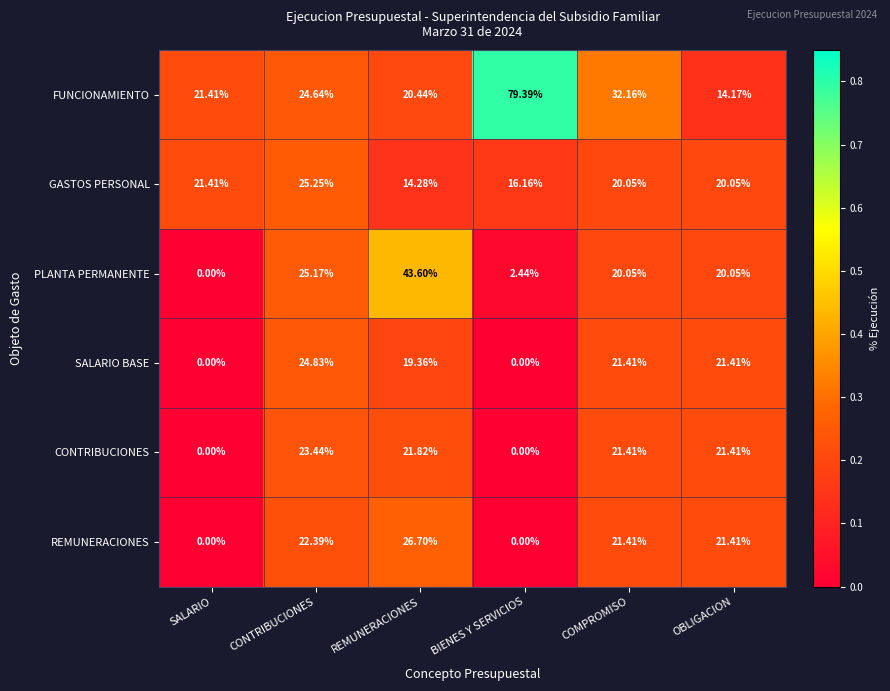

At which category is the sum across all series the highest?

REMUNERACIONES